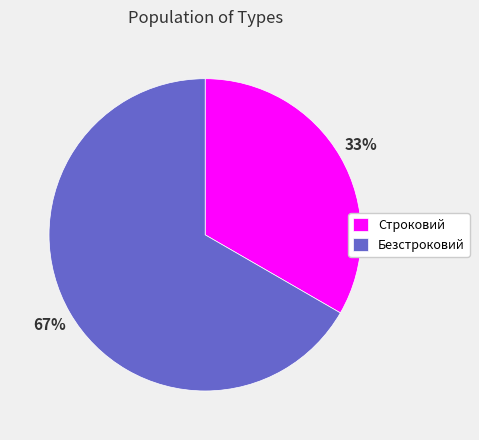

Rank the categories by value from highest to lowest.

Безстроковий, Строковий